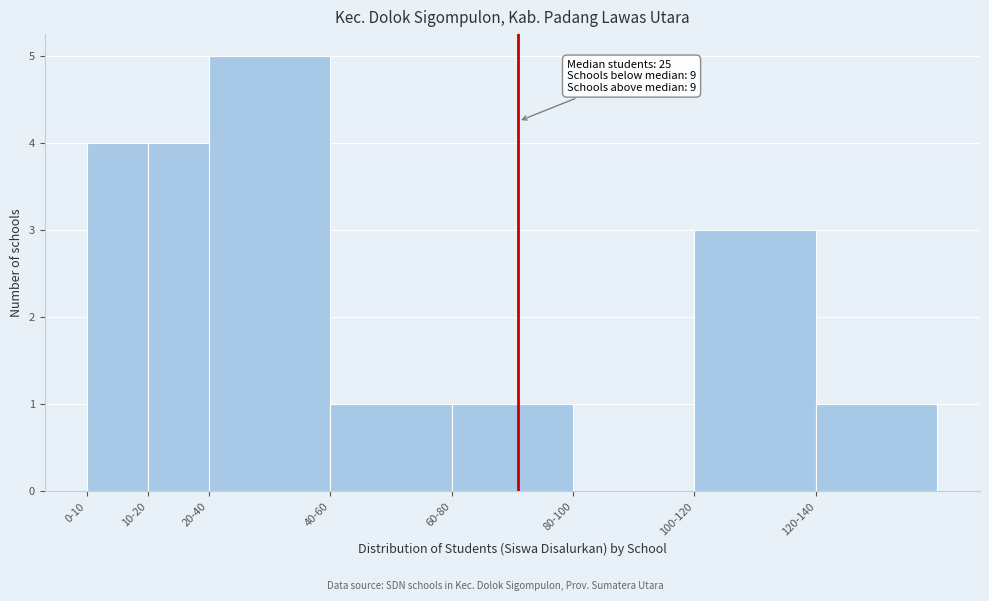

Reading right to left, transcribe all the data shown in this chart.

120-140=1	100-120=3	80-100=0	60-80=1	40-60=1	20-40=5	10-20=4	0-10=4